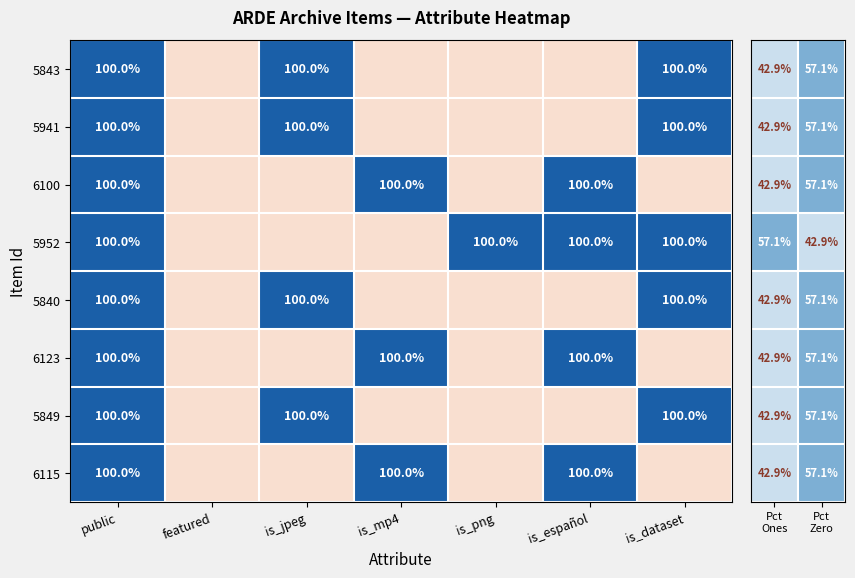

Is it true that 5941 equals 30 at is_jpeg?

False